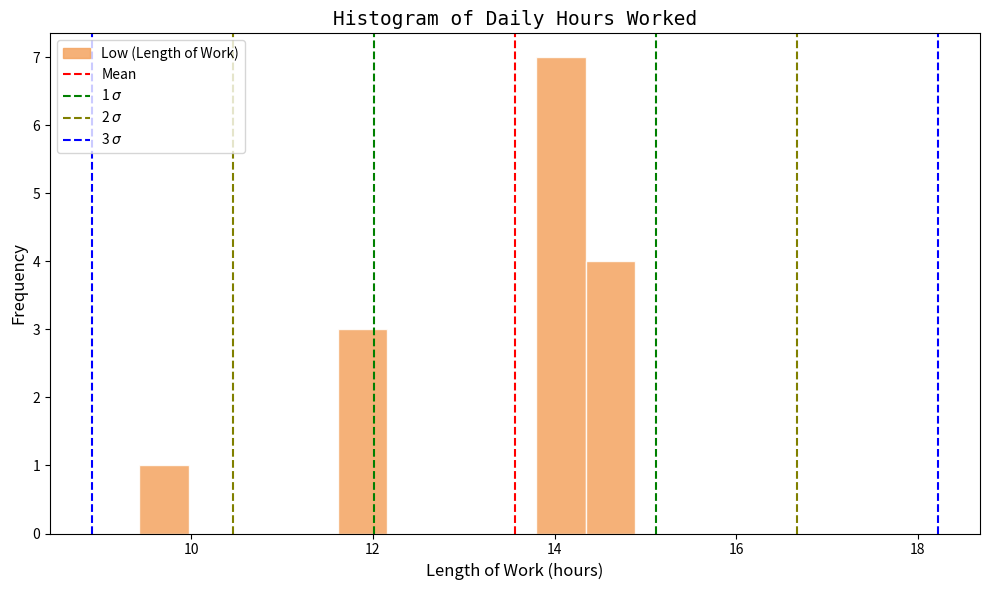

Around what value on the x-axis is the tallest bar? Give the approximate position of its centre, as read against the axis.

14.0